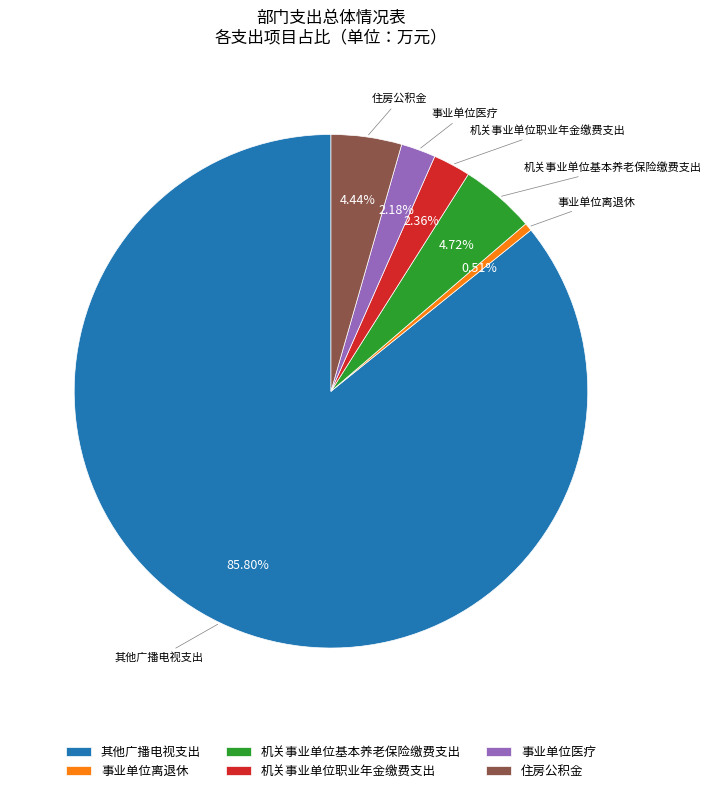

What percentage is the 机关事业单位基本养老保险缴费支出 slice, to the nearest percent?

5%